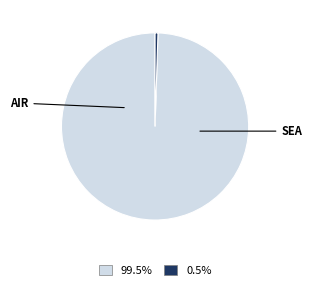

Is there any slice that represents more than half of the pie?

Yes